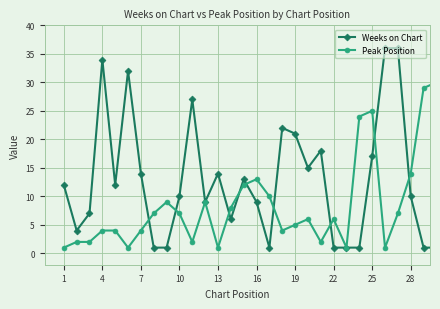

At how many categories does at least one series exceed 19?

11